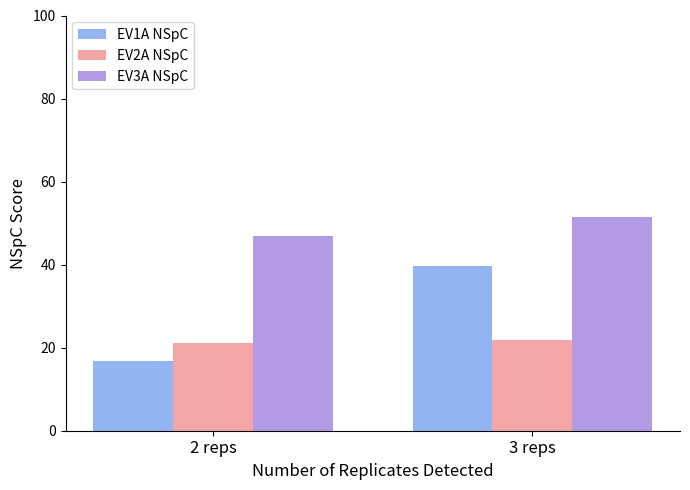

The value of EV1A NSpC at 2 reps is 16.9. True or false?

True